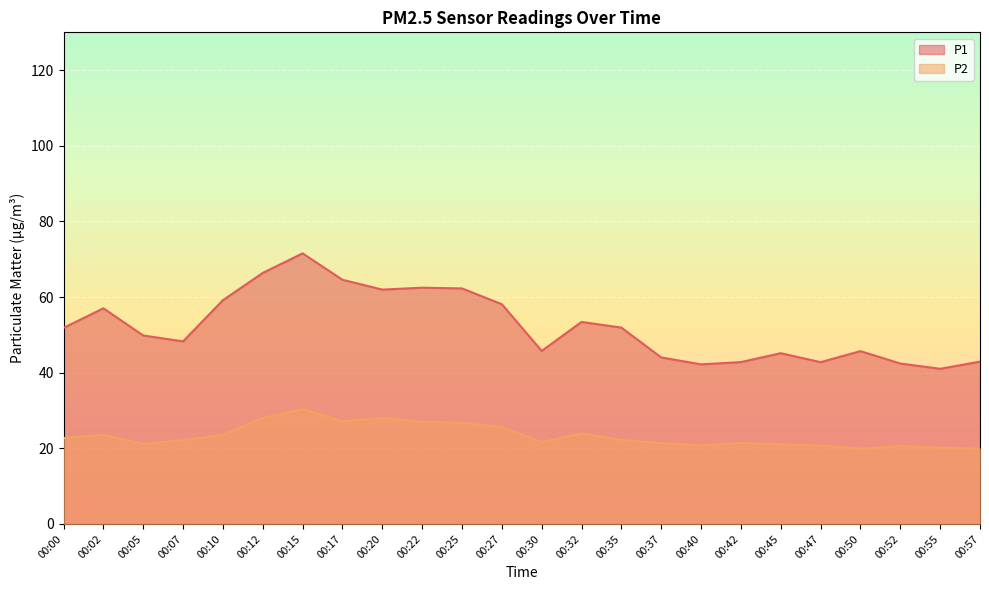

True or false: P1 and P2 intersect in this chart.

False